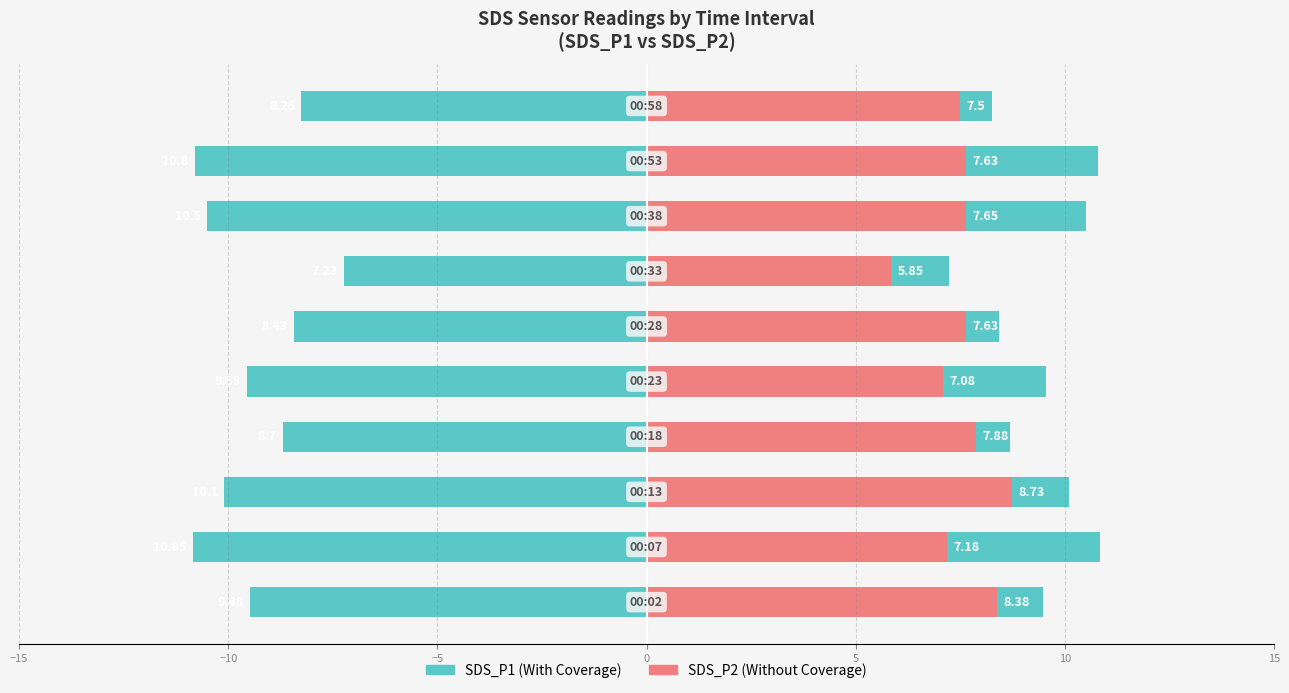

Reading right to left, extract all data points from this chart.

SDS_P1 (With Coverage): -8.2	-10.8	-10.5	-7.2	-8.4	-9.6	-8.7	-10.1	-10.8	-9.5
SDS_P2 (Without Coverage): 7.5	7.6	7.7	5.8	7.6	7.1	7.9	8.7	7.2	8.4